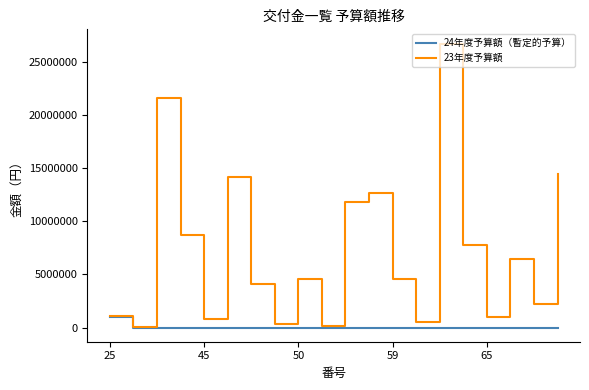

Which series has the largest range (max minus min)?

23年度予算額